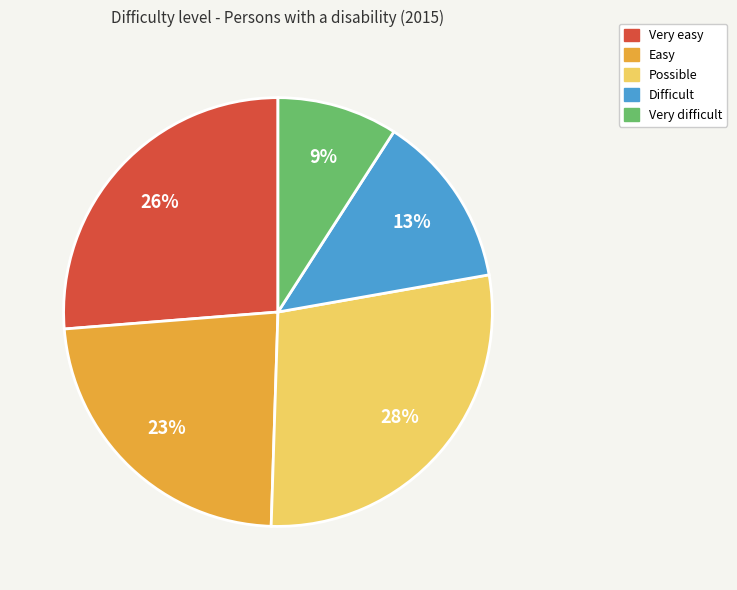

Does any single category account for the majority?

No